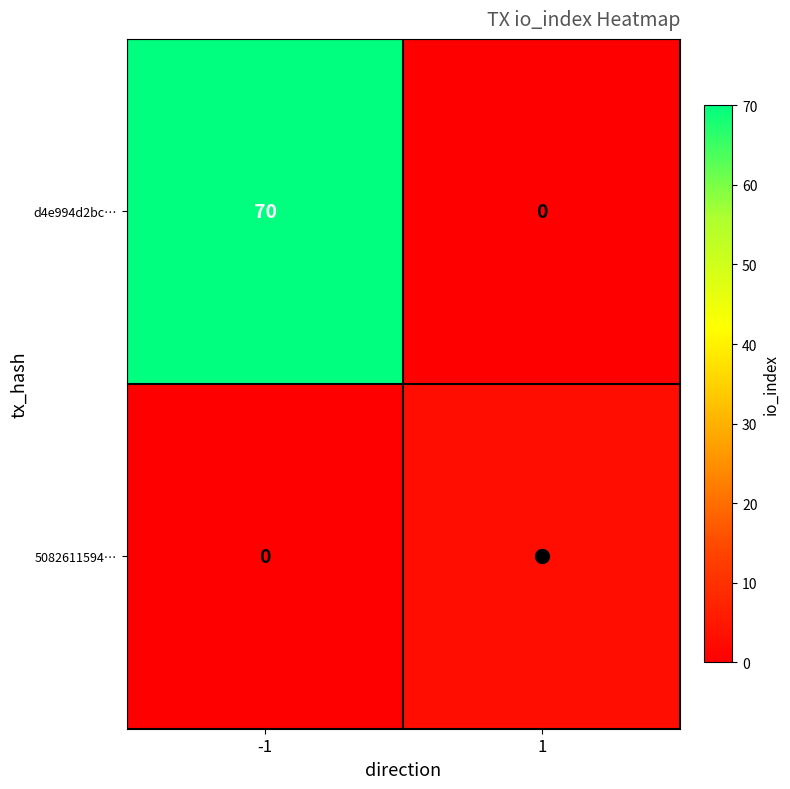

Which series changed the most between -1 and 1?

d4e994d2bc…